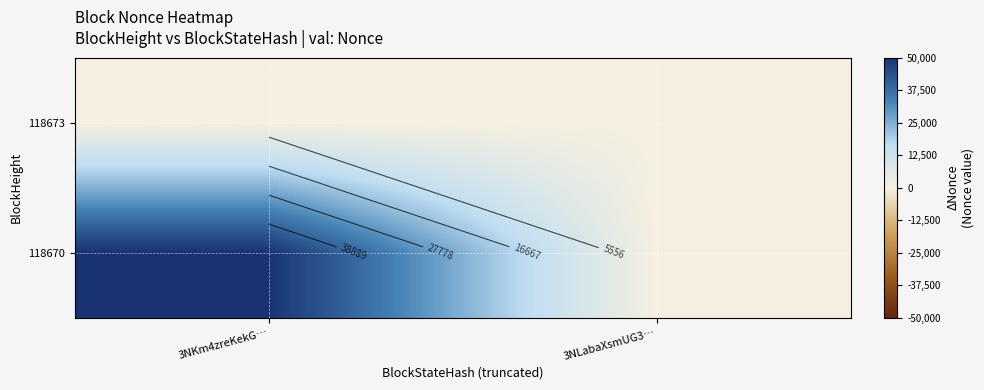

Rank the series at 3NLabaXsmUG3… from lowest to highest value.

118673, 118670